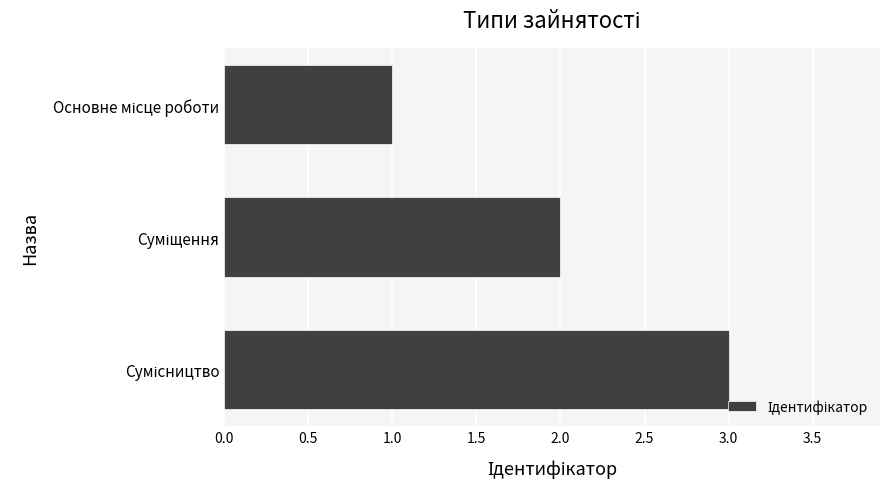

What is the maximum value shown in the chart?

3